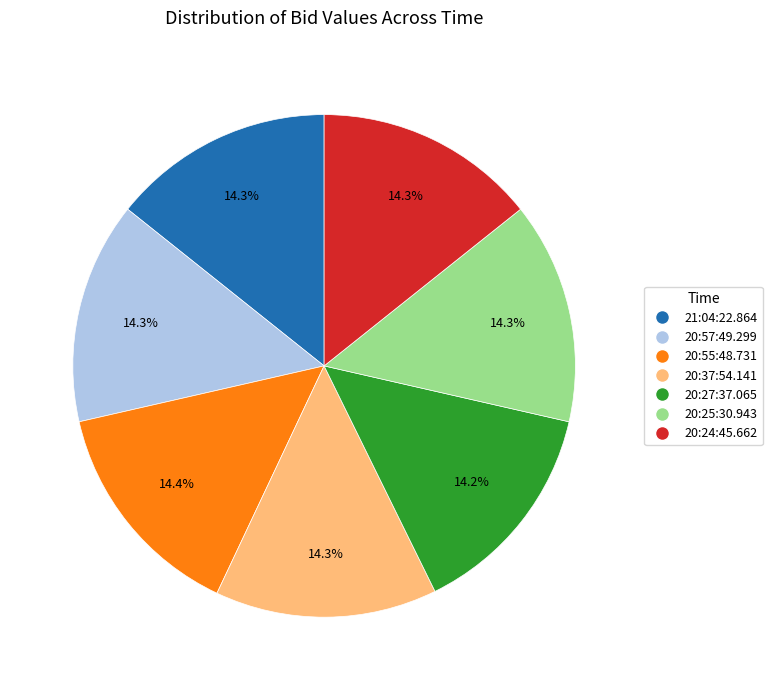

Approximately how many times larger is the value at 20:57:49.299 compared to 20:37:54.141?

1.0